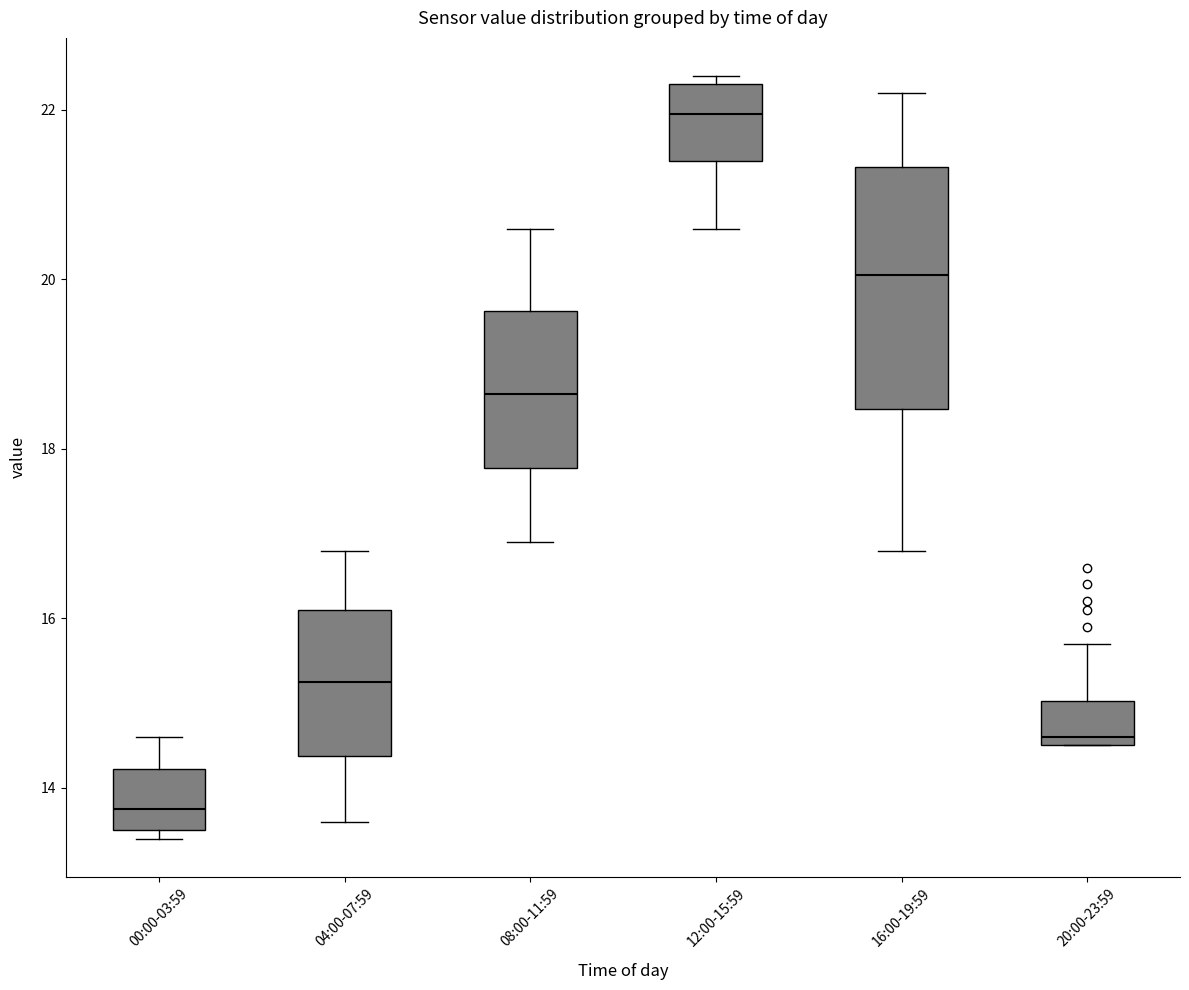

Reading left to right, transcribe this box plot: for each box, give where its median line is, the range the box spans, and where its two whiskers end, as read against the y-axis. The values are not printed on the chart, so give them approximately, as read against the axis.

00:00-03:59: median 13.8, box 13.6 to 14.2, whiskers 13.4 to 14.6
04:00-07:59: median 15.2, box 14.4 to 16.2, whiskers 13.6 to 16.8
08:00-11:59: median 18.6, box 17.8 to 19.6, whiskers 17.0 to 20.6
12:00-15:59: median 22.0, box 21.4 to 22.4, whiskers 20.6 to 22.4 (just above the box's upper edge)
16:00-19:59: median 20.0, box 18.4 to 21.4, whiskers 16.8 to 22.2
20:00-23:59: median 14.6 (just above the box's lower edge), box 14.6 to 15.0, whiskers 14.6 to 15.8